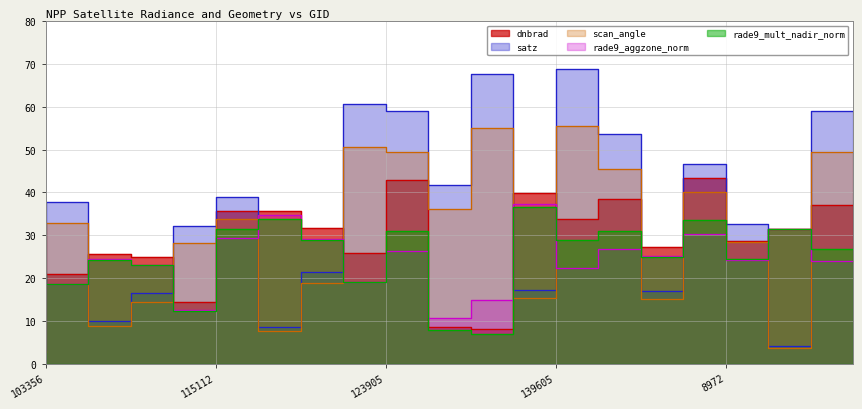

Reading right to left, what are all the values shown in this chart?

dnbrad: 9206=37.1	149961=31.4	149773=28.6	8972=43.3	148995=27.2	8126=38.6	143097=33.9	139605=39.9	5615=8.2	132248=8.6	5363=42.9	123905=25.9	122288=31.8	115848=35.8	3347=35.6	115112=14.3	108307=24.9	103956=25.5	854=21.0	103356=20.8
satz: 9206=59.1	149961=4.1	149773=32.6	8972=46.7	148995=17.0	8126=53.6	143097=68.7	139605=17.3	5615=67.8	132248=41.8	5363=59.1	123905=60.7	122288=21.4	115848=8.6	3347=38.9	115112=32.2	108307=16.4	103956=10.1	854=37.9	103356=3.1
scan_angle: 9206=49.4	149961=3.7	149773=28.5	8972=40.1	148995=15.0	8126=45.4	143097=55.6	139605=15.3	5615=55.0	132248=36.1	5363=49.4	123905=50.6	122288=18.9	115848=7.6	3347=33.7	115112=28.1	108307=14.5	103956=8.9	854=32.9	103356=2.8
rade9_aggzone_norm: 9206=23.9	149961=31.4	149773=24.2	8972=30.4	148995=25.2	8126=26.7	143097=22.4	139605=37.4	5615=14.9	132248=10.6	5363=26.4	123905=19.1	122288=29.1	115848=34.7	3347=29.4	115112=12.6	108307=23.1	103956=24.4	854=18.7	103356=20.8
rade9_mult_nadir_norm: 9206=26.9	149961=31.4	149773=24.5	8972=33.5	148995=25.0	8126=31.1	143097=29.0	139605=36.7	5615=7.1	132248=7.8	5363=31.0	123905=19.1	122288=29.0	115848=33.8	3347=31.5	115112=12.3	108307=22.9	103956=24.2	854=18.6	103356=20.8